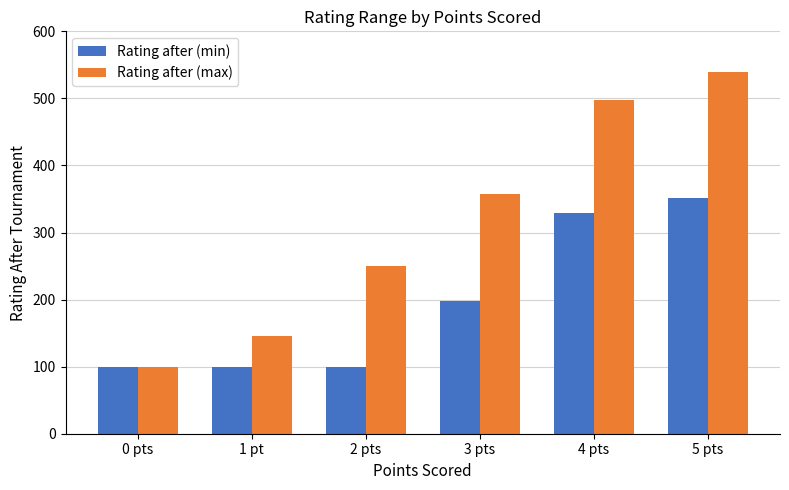

Which series has the largest total across all categories?

Rating after (max)